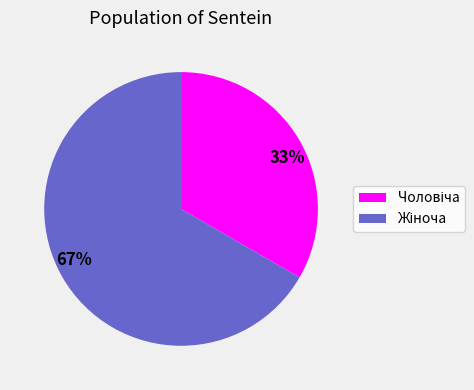

Does any single category account for the majority?

Yes